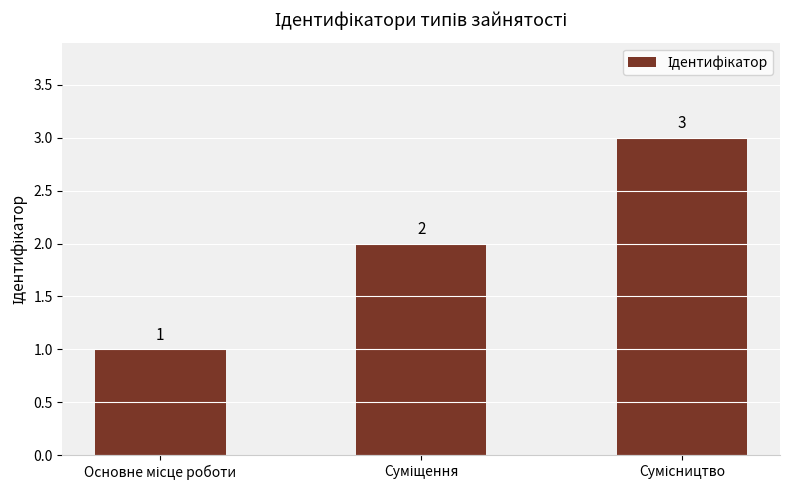

What is the value of the 3rd bar from the left?

3